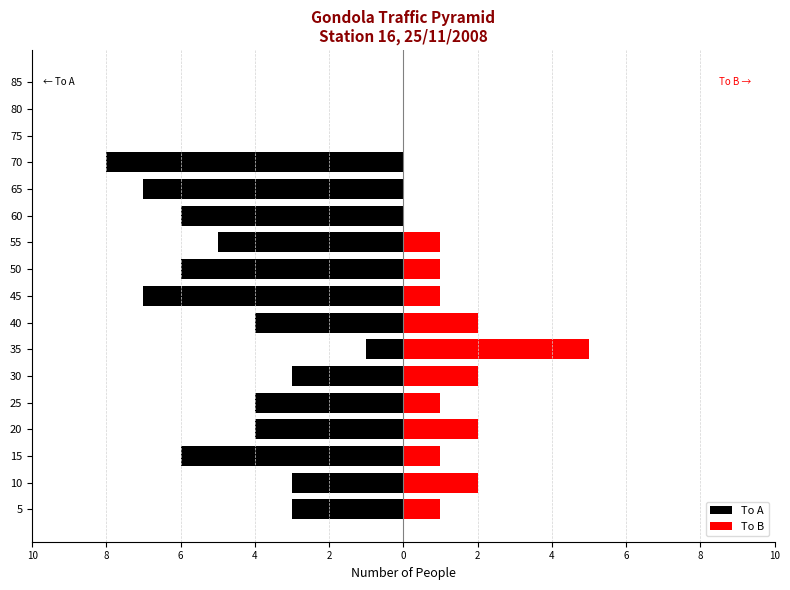

Which series has the largest range (max minus min)?

To A